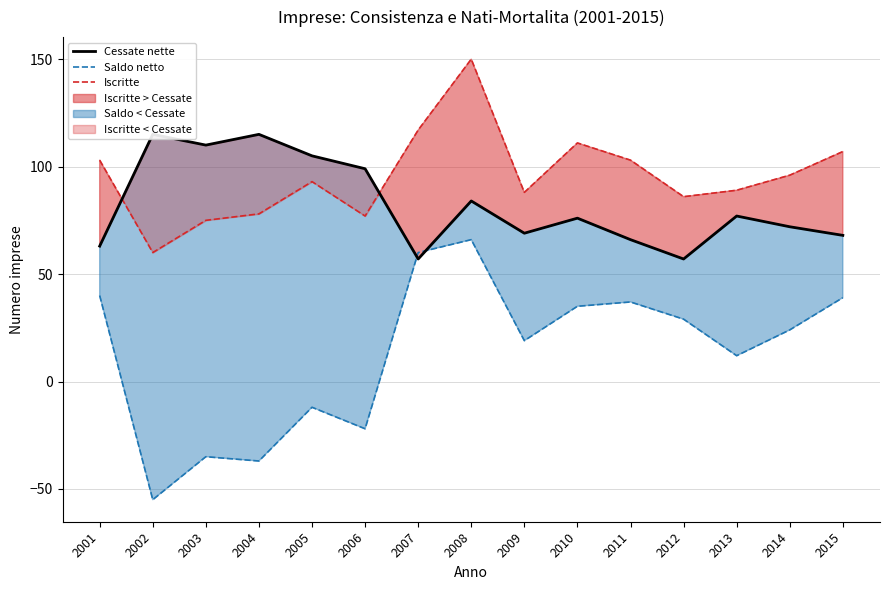

What is the maximum value for Saldo netto?

66